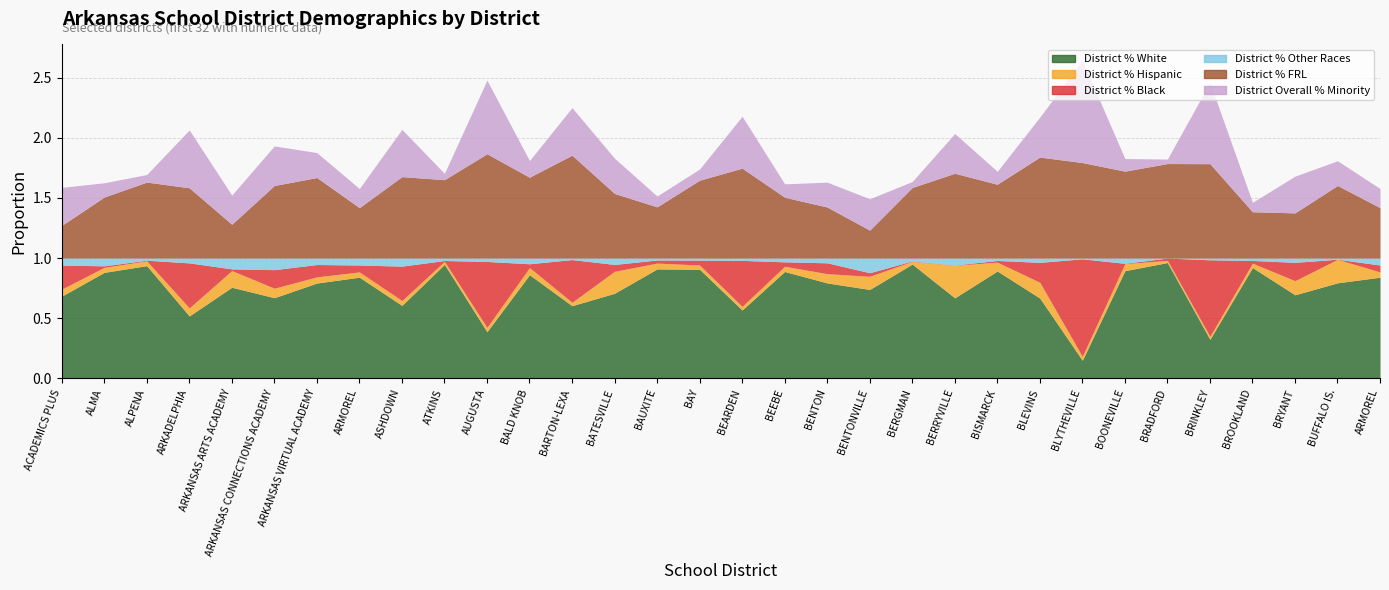

What is the label of the 6th point from the left?

ARKANSAS CONNECTIONS ACADEMY